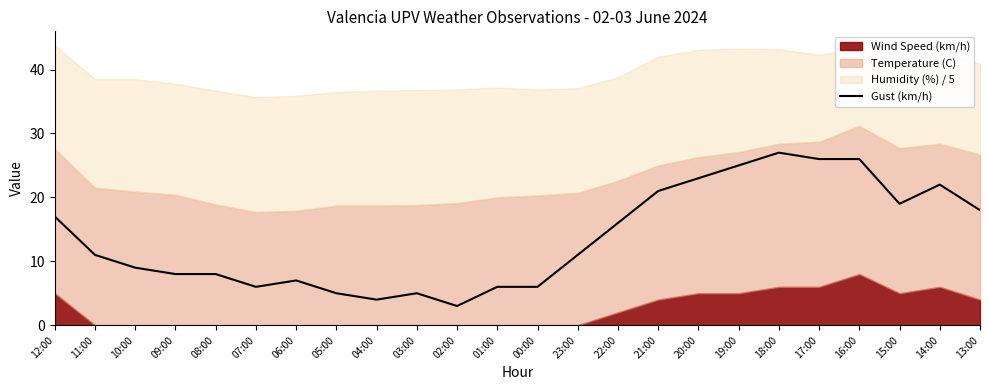

Which category has the lowest value in the Gust (km/h) series?

02:00